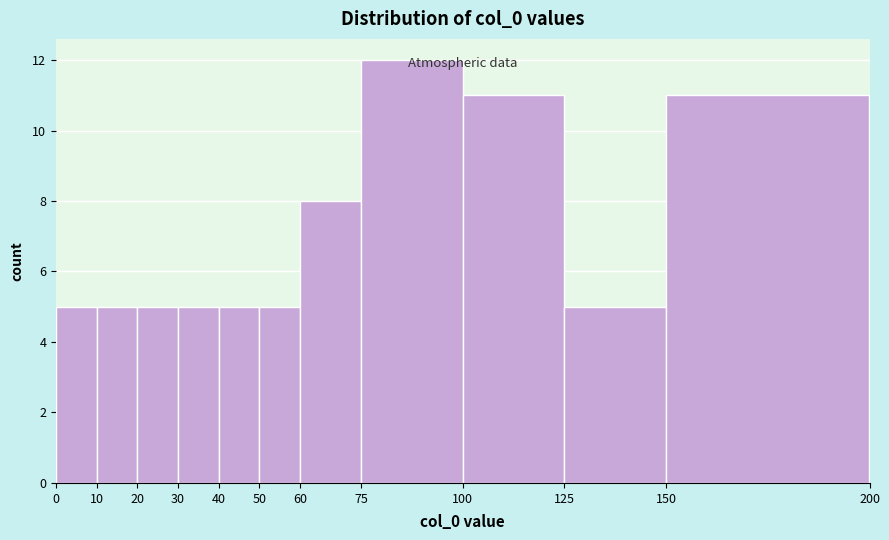

Reading left to right, transcribe this chart: for each bar, give the range it covers on the x-axis and its height. The values are not printed on the chart, so give them approximately, as read against the axis.

0 to 10: 5
10 to 20: 5
20 to 30: 5
30 to 40: 5
40 to 50: 5
50 to 60: 5
60 to 75: 8
75 to 100: 12
100 to 125: 11
125 to 150: 5
150 to 200: 11